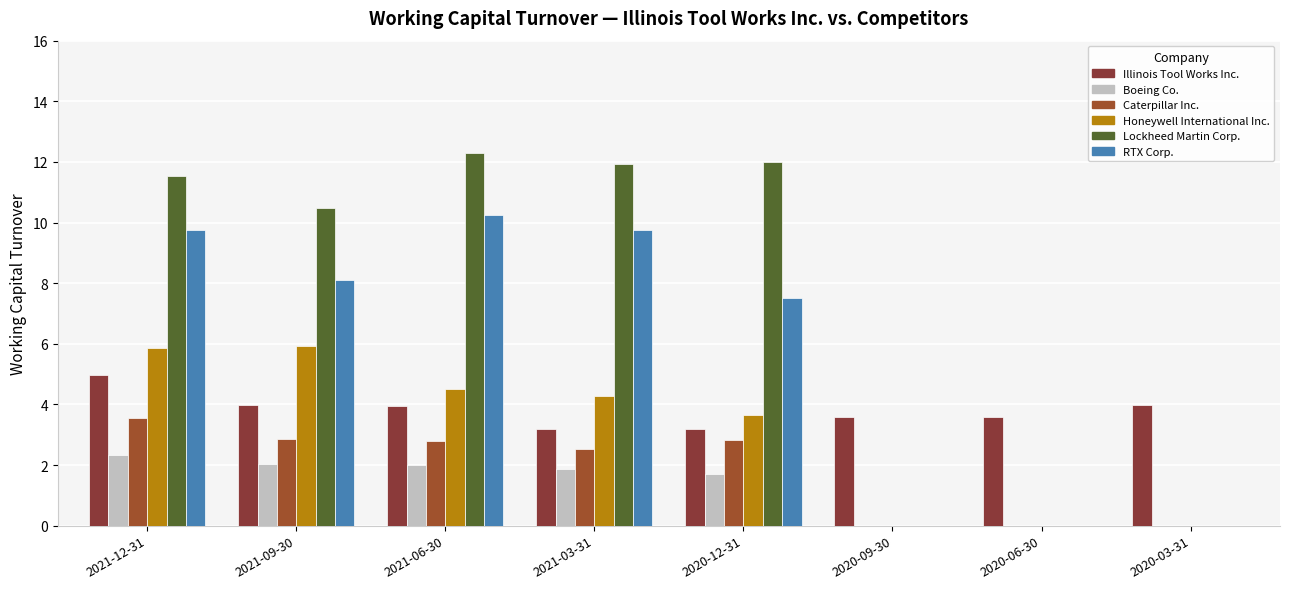

At which label does Honeywell International Inc. first exceed 4?

2021-12-31